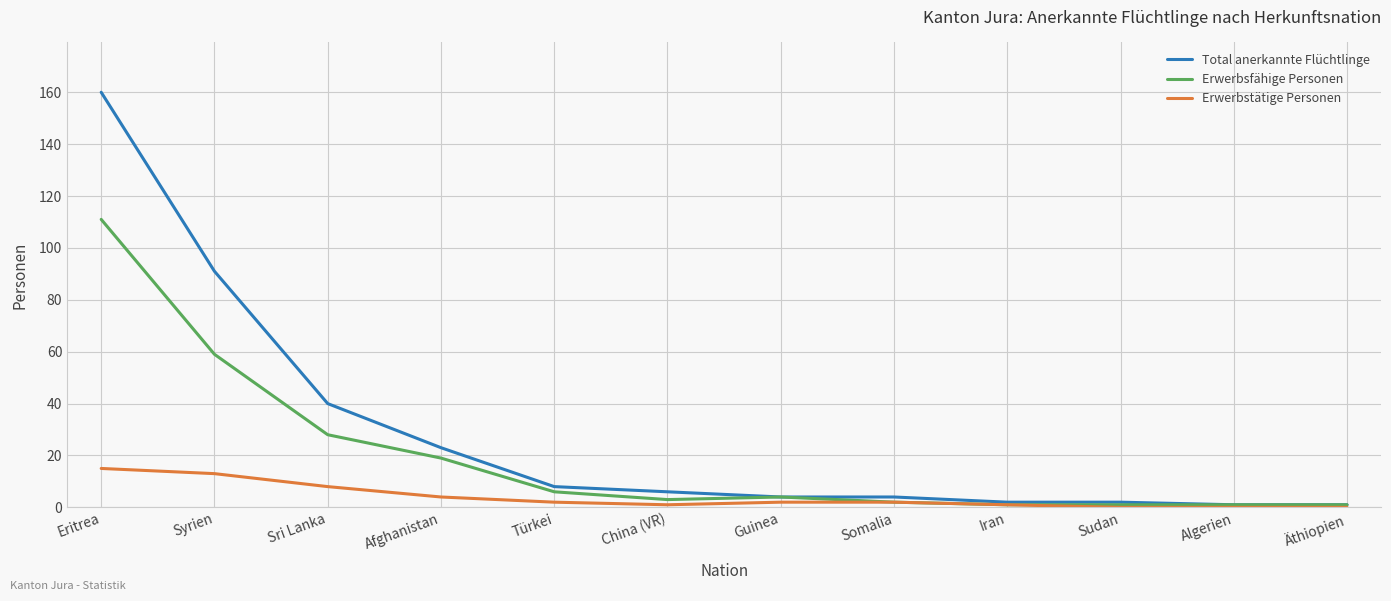

What is the total value across all series at Afghanistan?

46